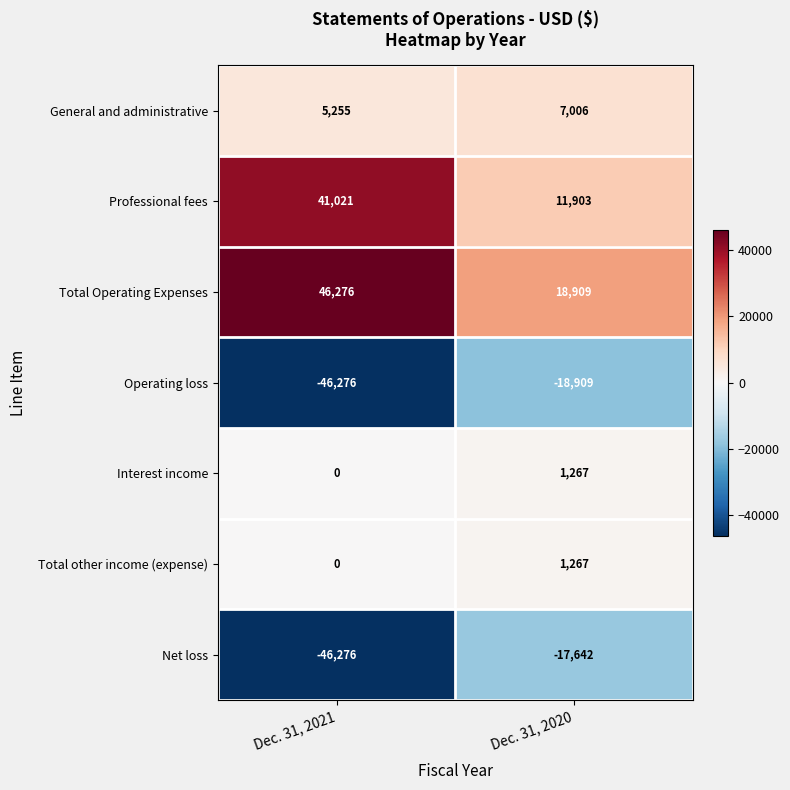

What is the spread (max minus min) of values at Dec. 31, 2021?

92552